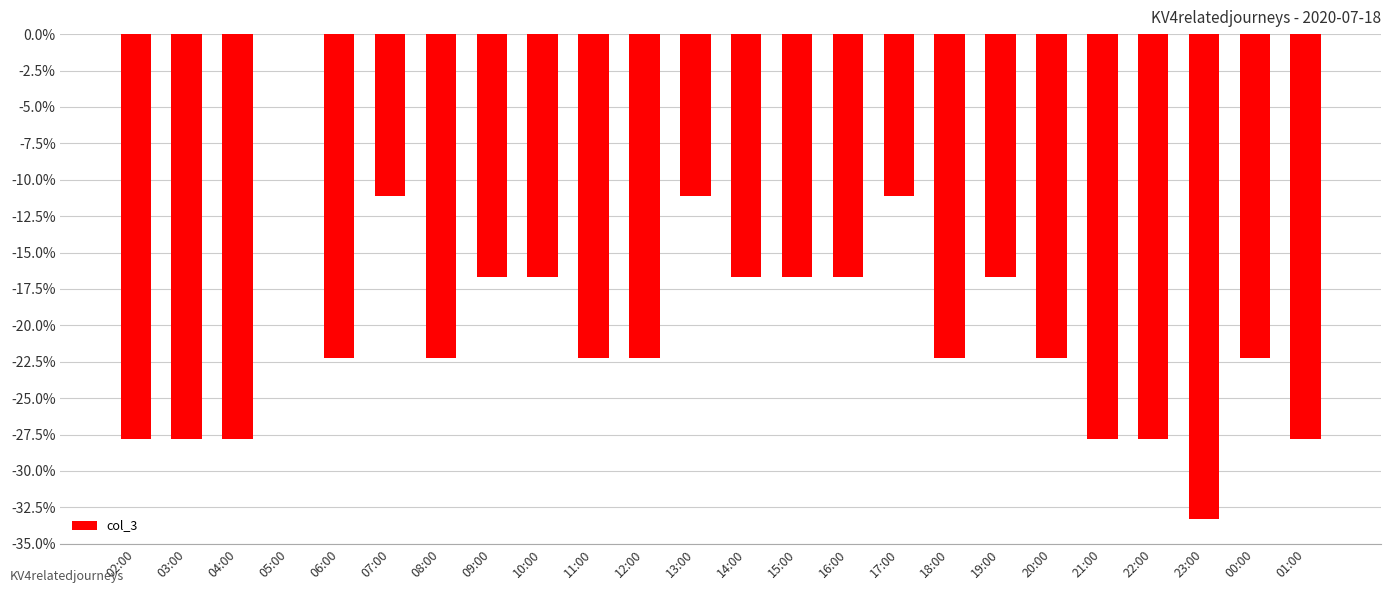

Which label corresponds to the largest value in the chart?

05:00